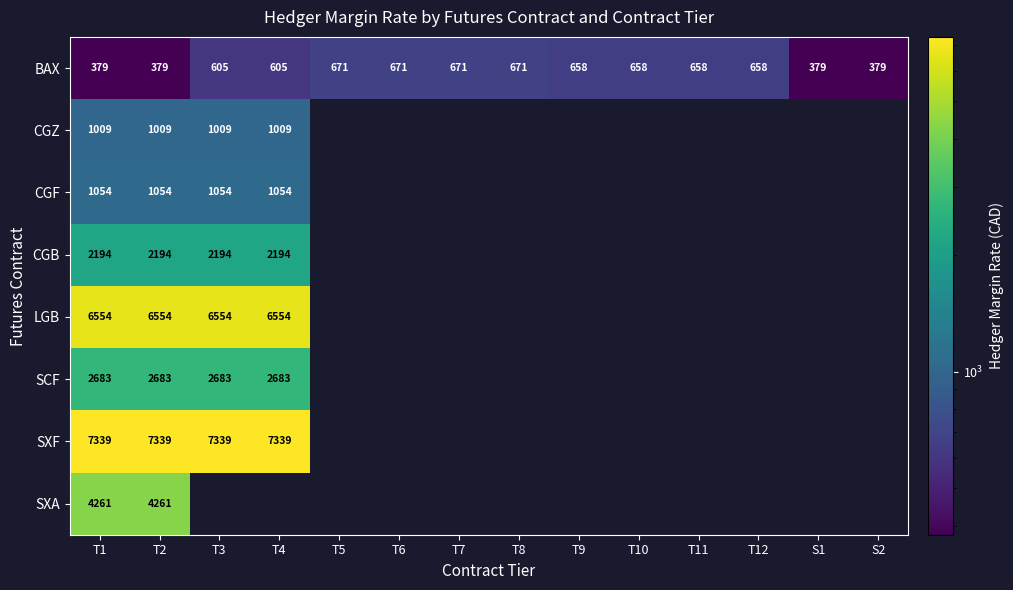

The value of BAX at S1 is 379. True or false?

True